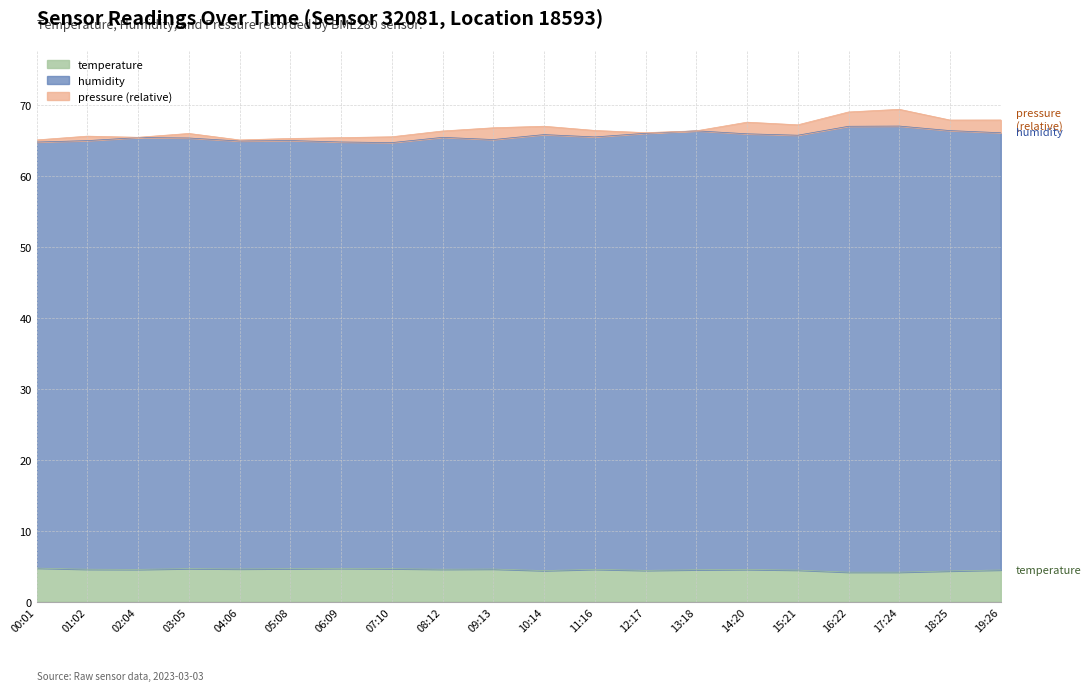

The temperature series shows 4.7 at 03:05. True or false?

True